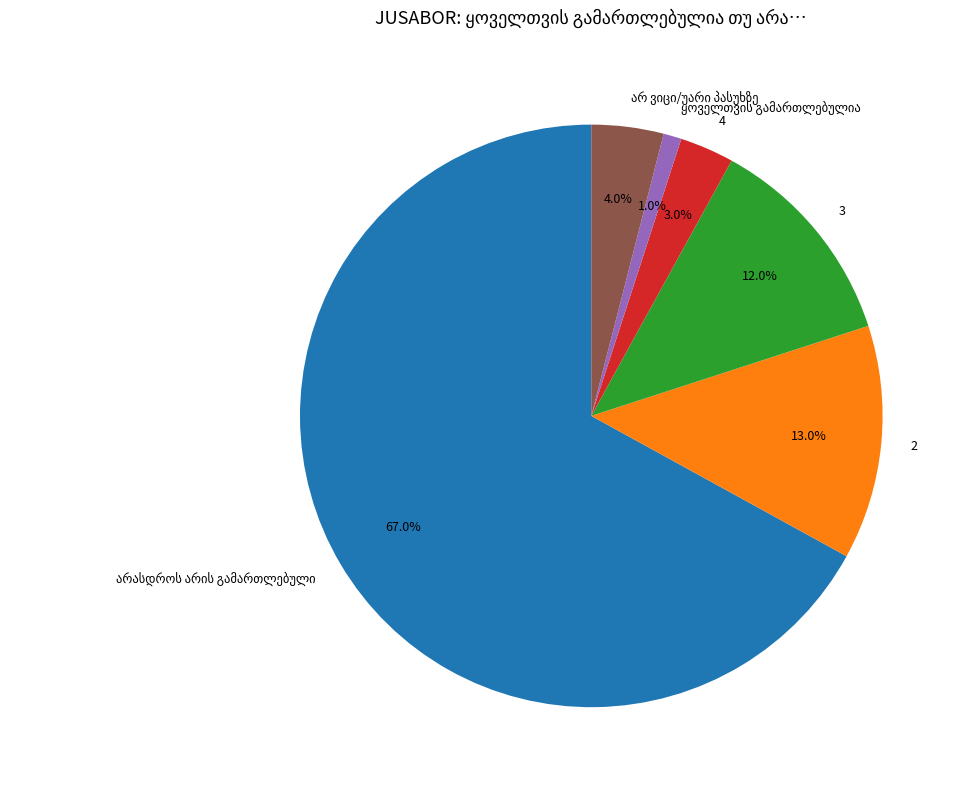

Is the sum of 2 and 4 greater than half?

No